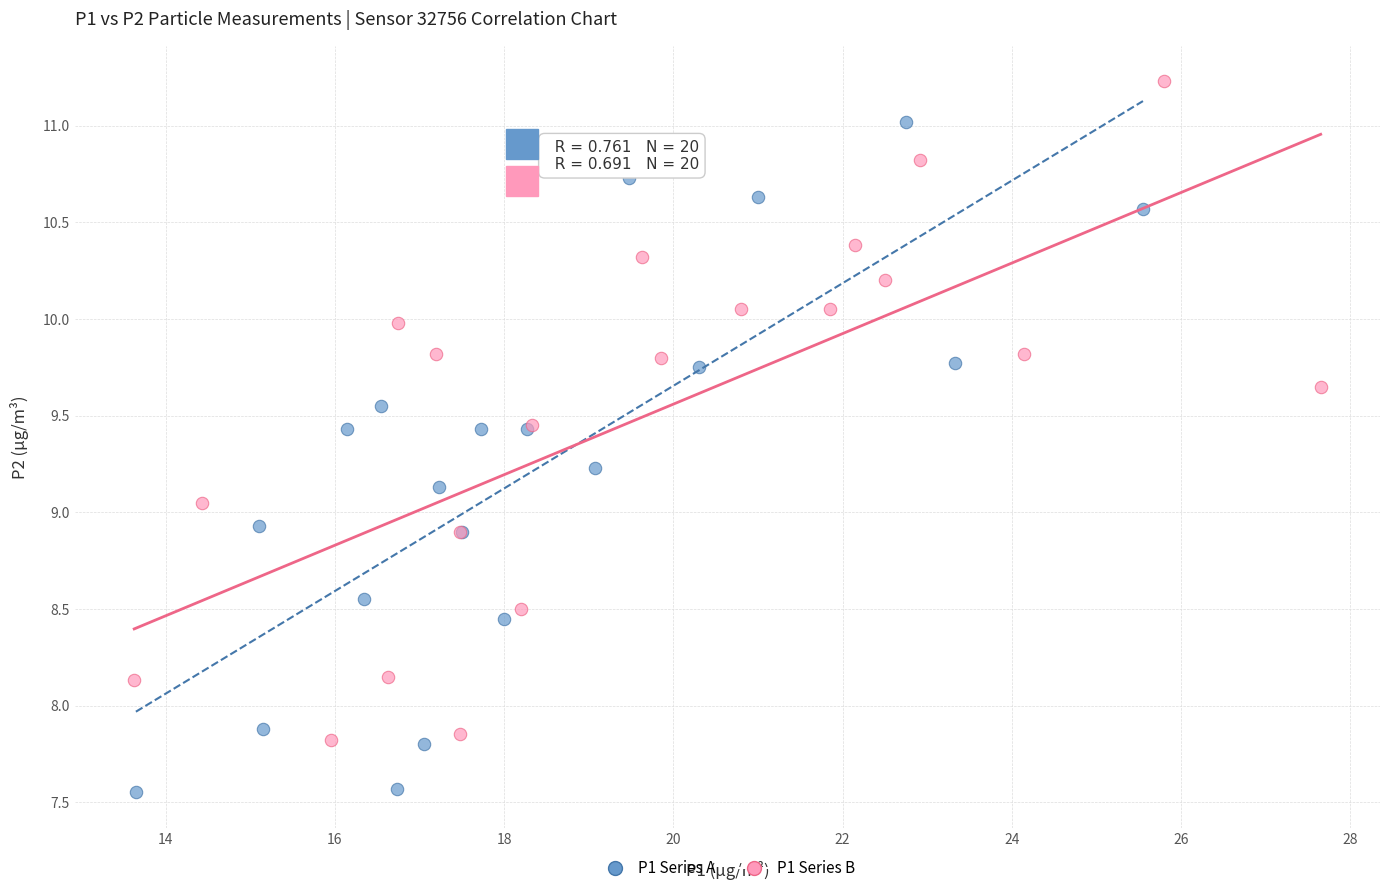

Which series reaches the maximum Y coordinate?

P1 Series B